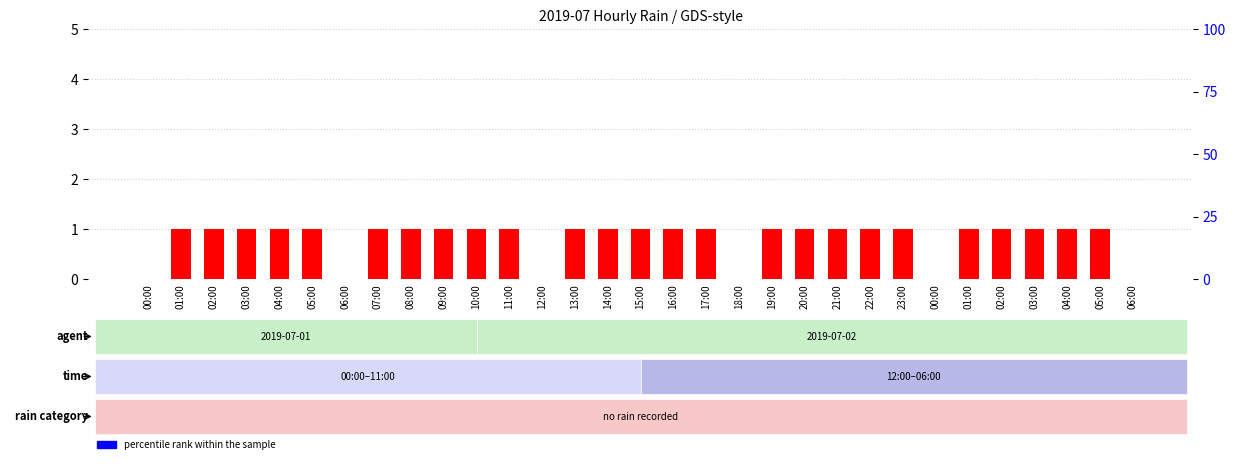

Count the count values in the range 1 to 2.

25